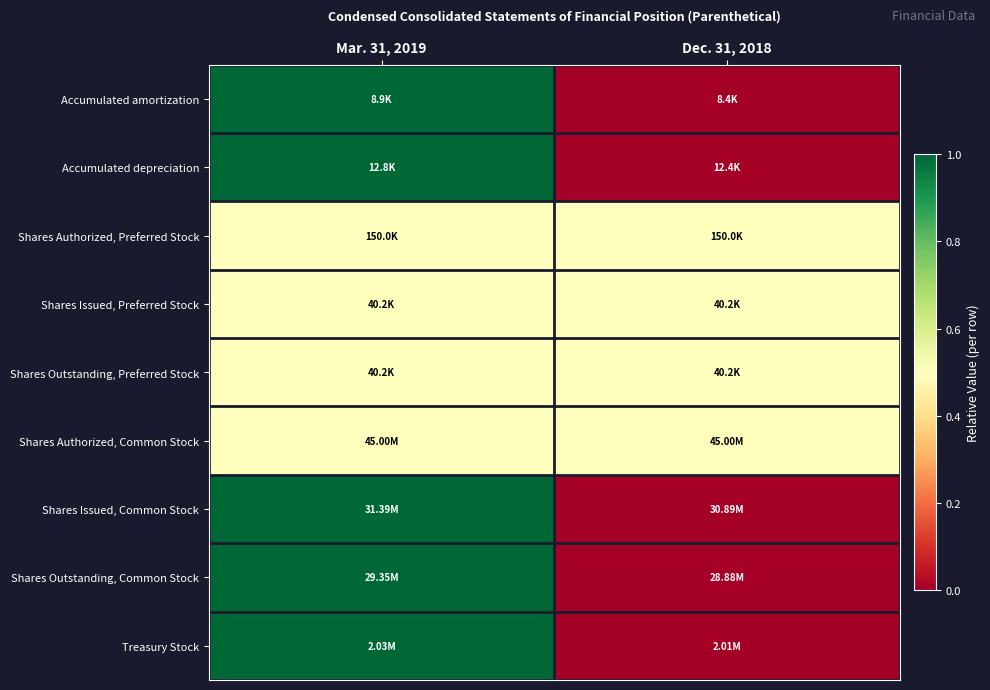

Which has a higher value, Mar. 31, 2019 or Dec. 31, 2018?

Mar. 31, 2019